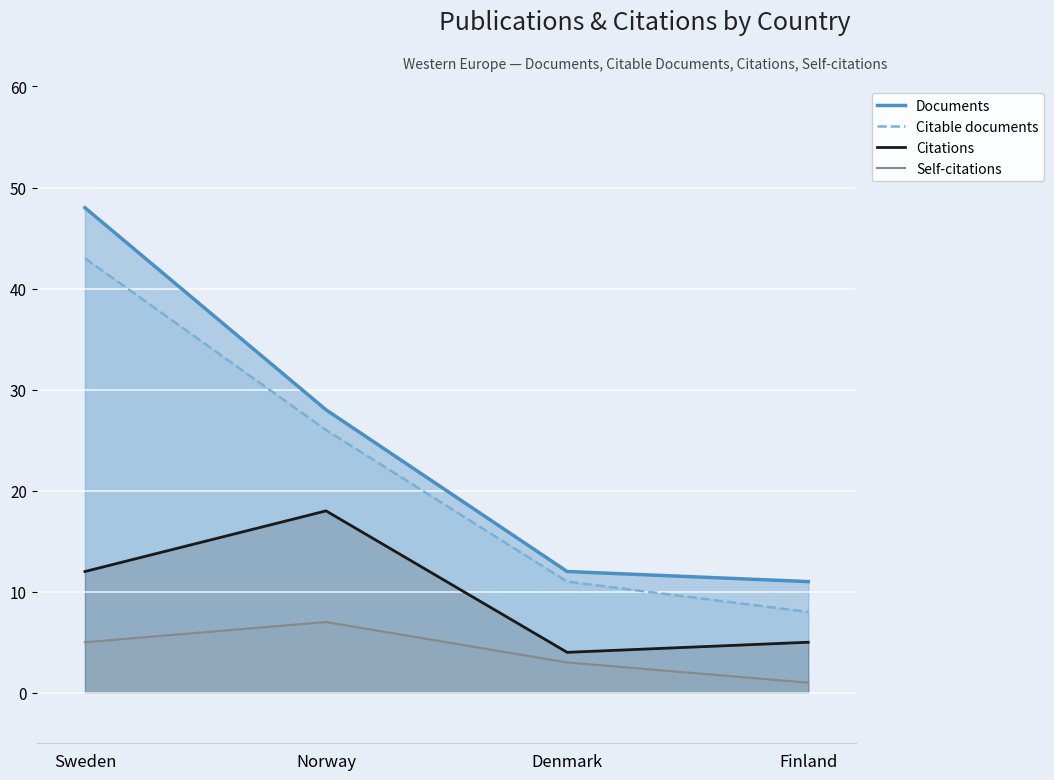

Which series changed the most between Sweden and Norway?

Documents